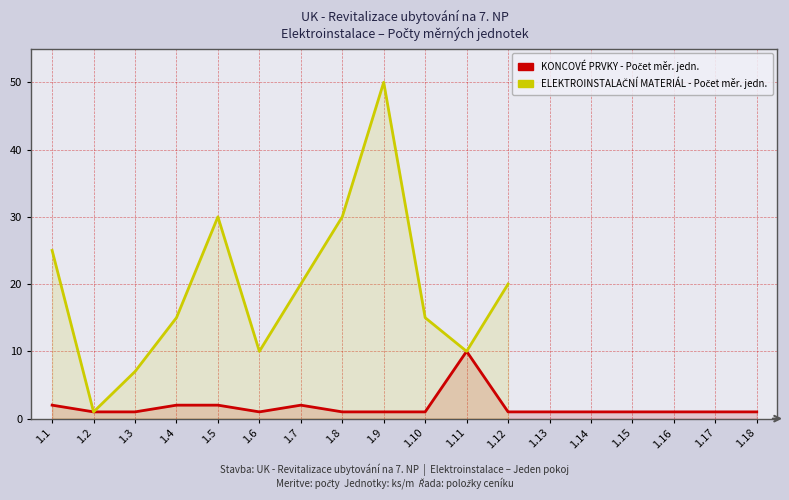

How many interior local peaks does the KONCOVÉ PRVKY - Počet měr. jedn. series have?

2